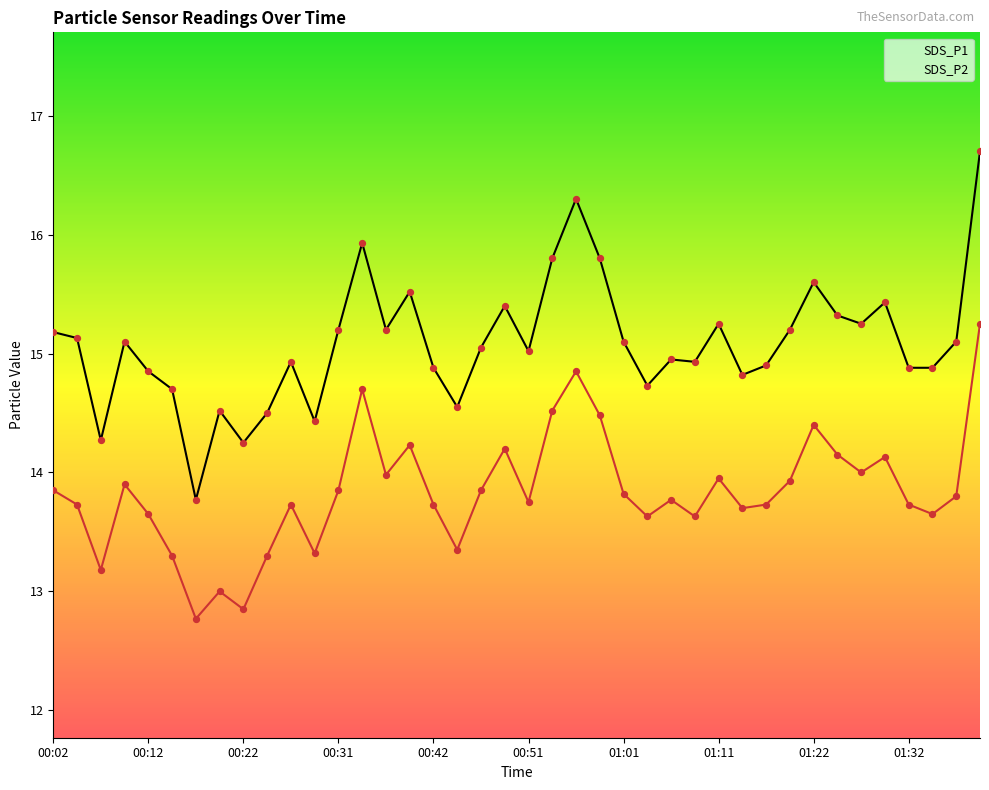

At which category is the sum across all series the highest?

39